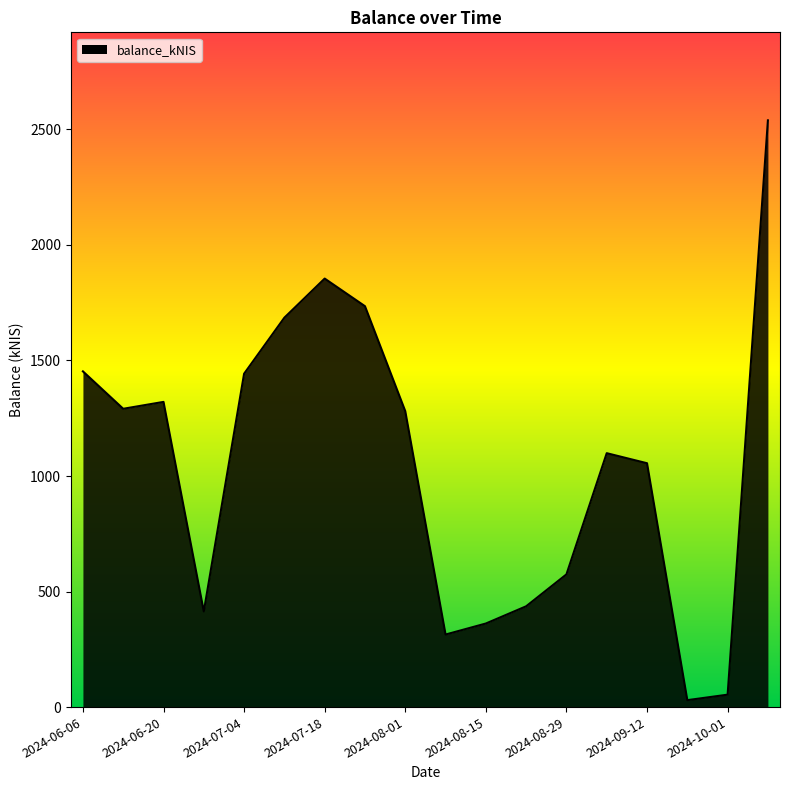

What is the maximum value shown in the chart?

2539.1